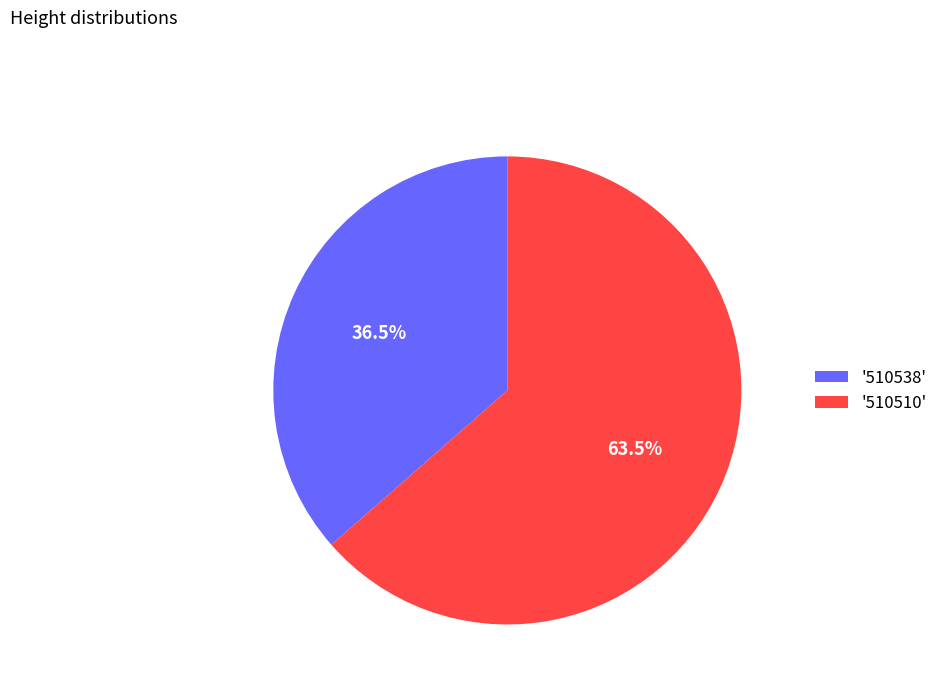

Which has a higher value, '510538' or '510510'?

'510510'